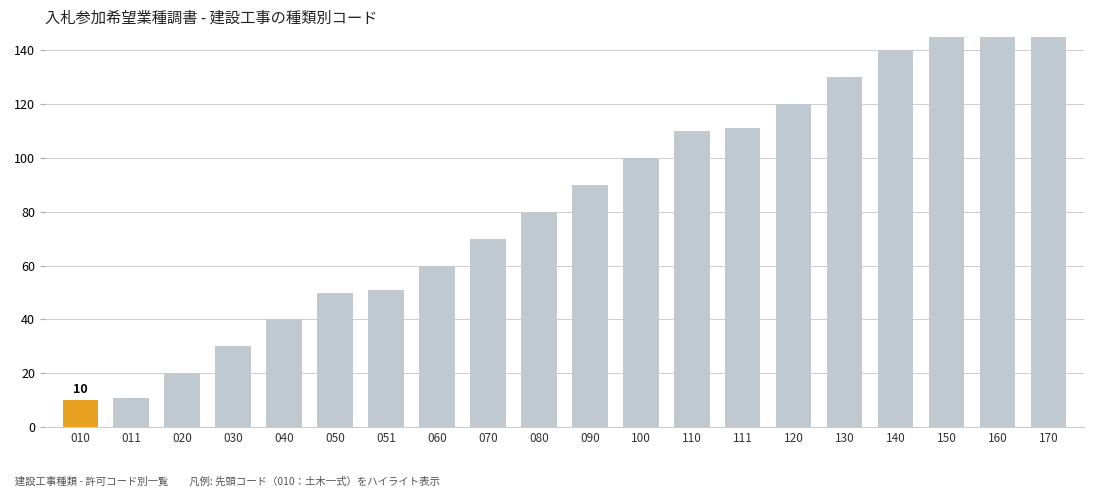

List the labels in order of value, largest first.

170, 160, 150, 140, 130, 120, 111, 110, 100, 090, 080, 070, 060, 051, 050, 040, 030, 020, 011, 010